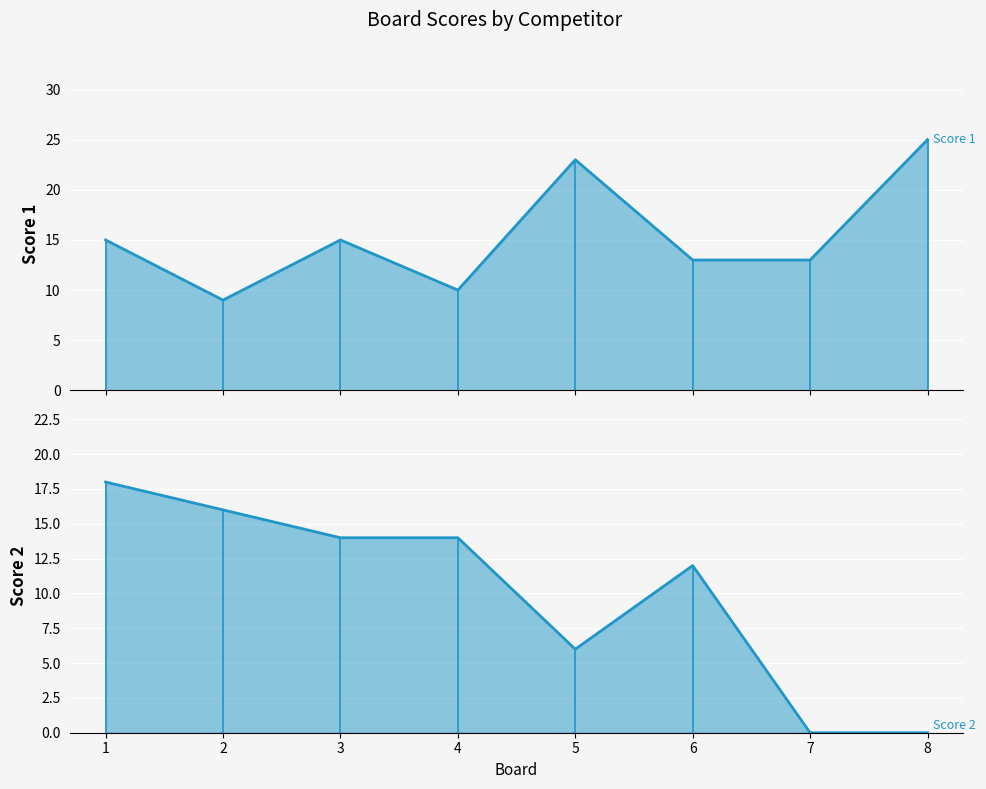

Reading right to left, transcribe all the data shown in this chart.

Score 1: 25	13	13	23	10	15	9	15
Score 2: 0	0	12	6	14	14	16	18